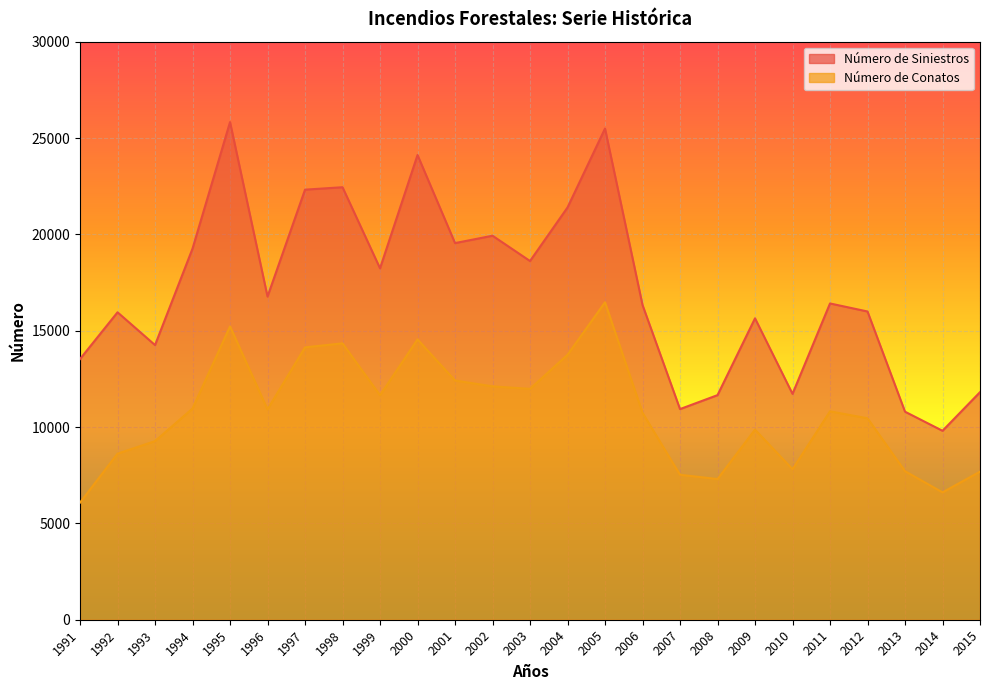

Is it true that Número de Siniestros equals 8160 at 2006?

False